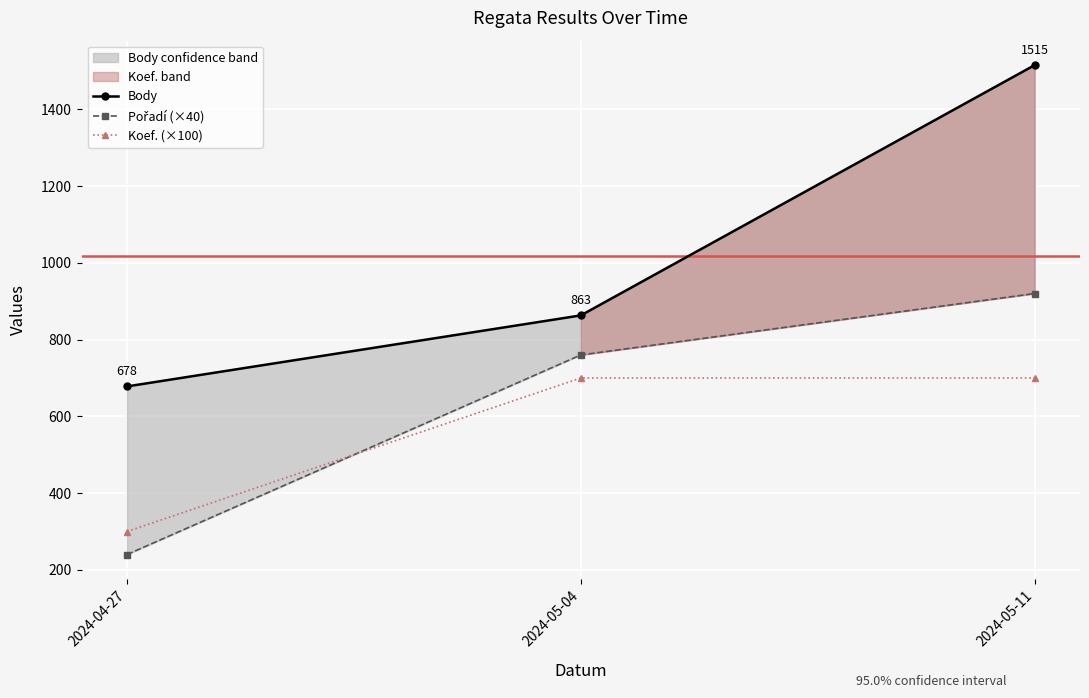

How many values in the Body series exceed 863?

1